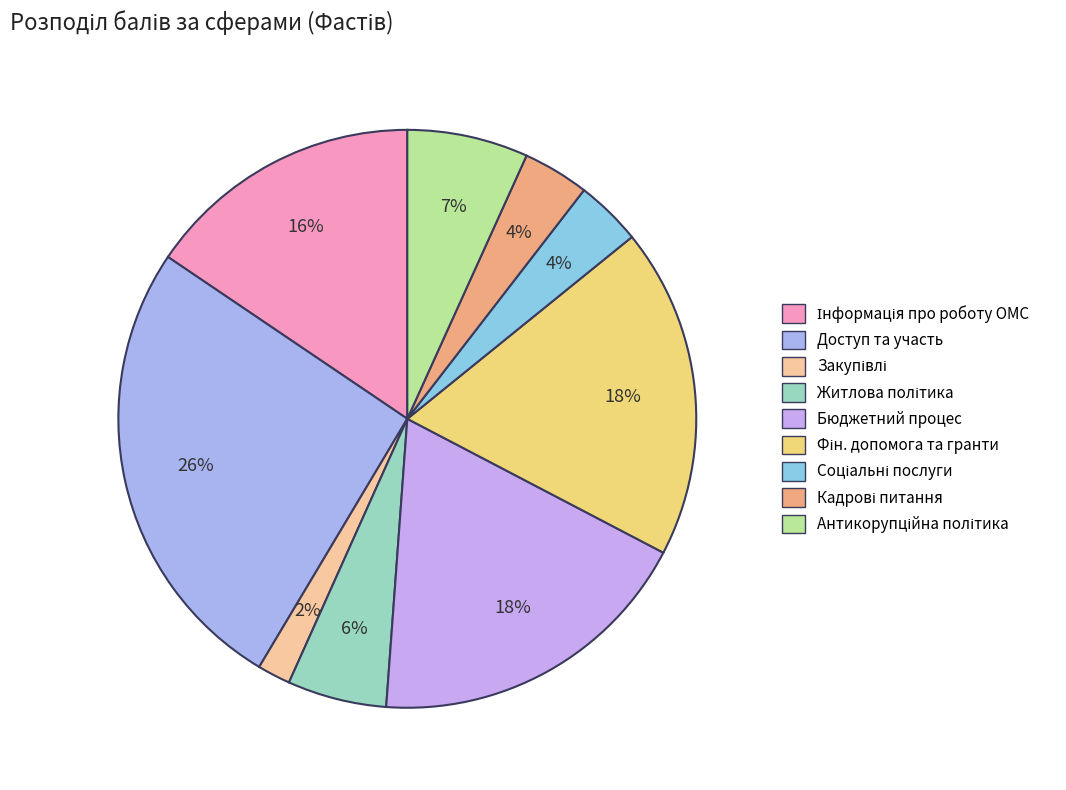

To the nearest percent, what is the difference between the largest and smallest slice percentages?

24%